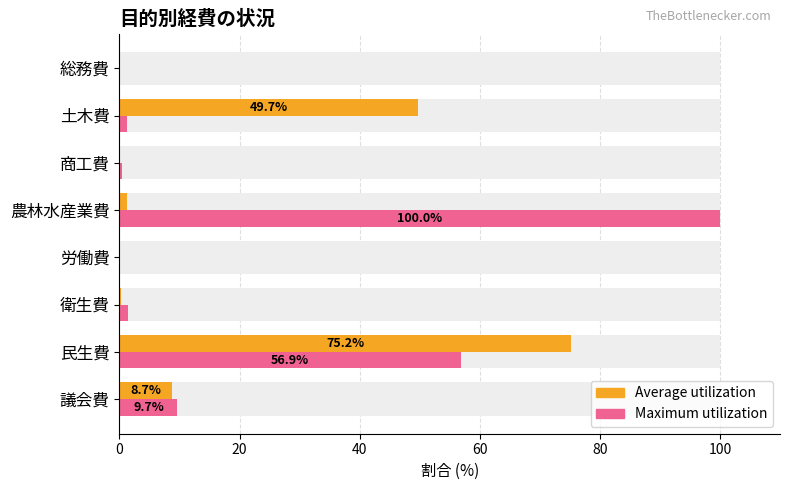

Rank the series by their average value, from lowest to highest.

Average utilization, Maximum utilization